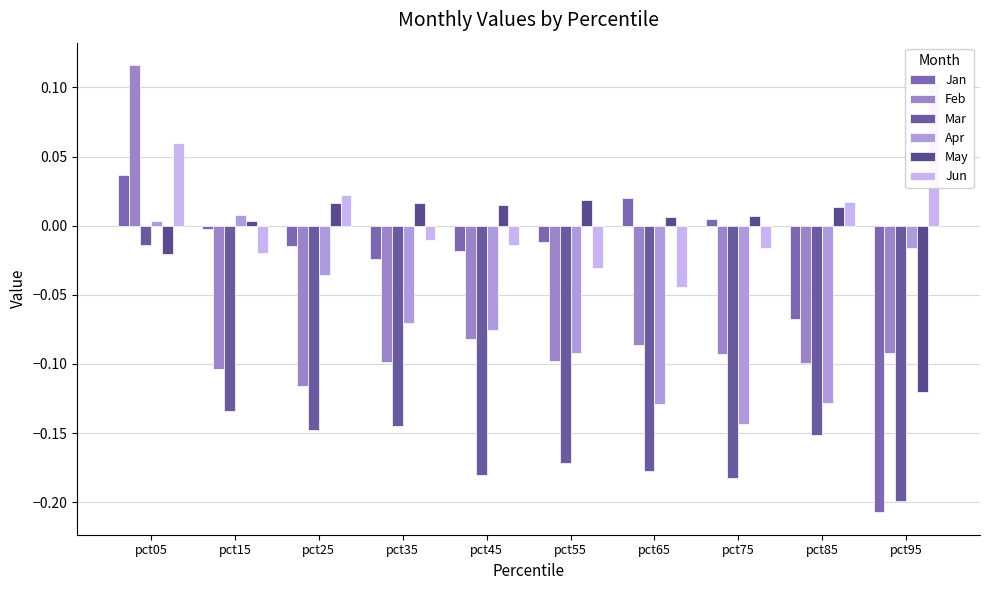

How many negative values does the Jan series have?

7